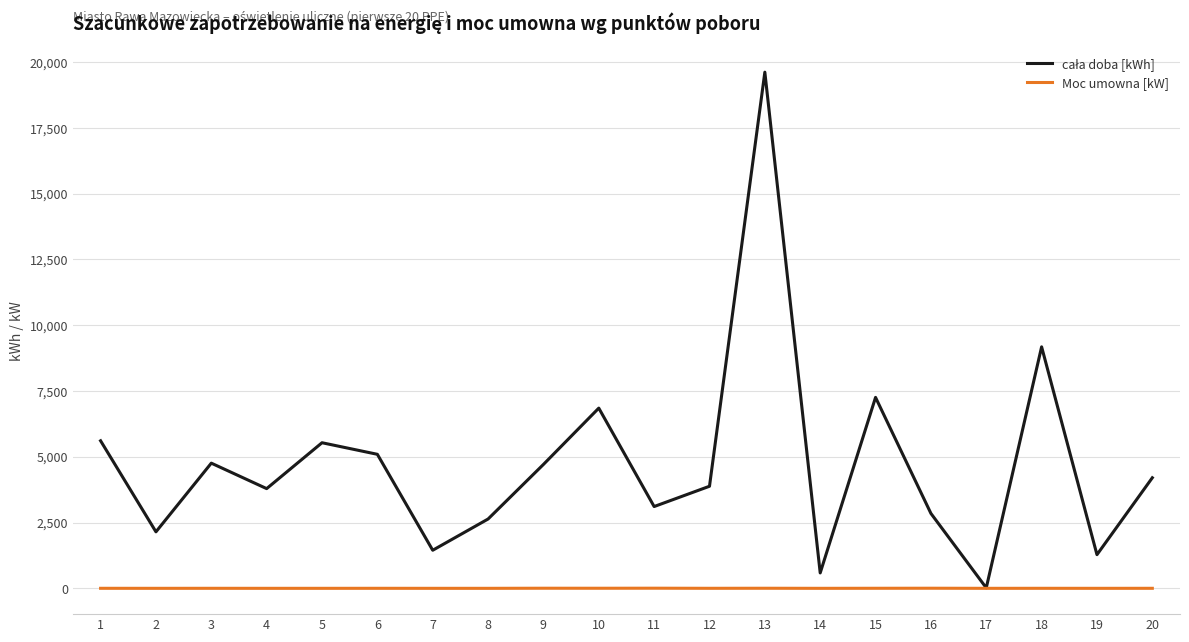

At which category is the sum across all series the highest?

13